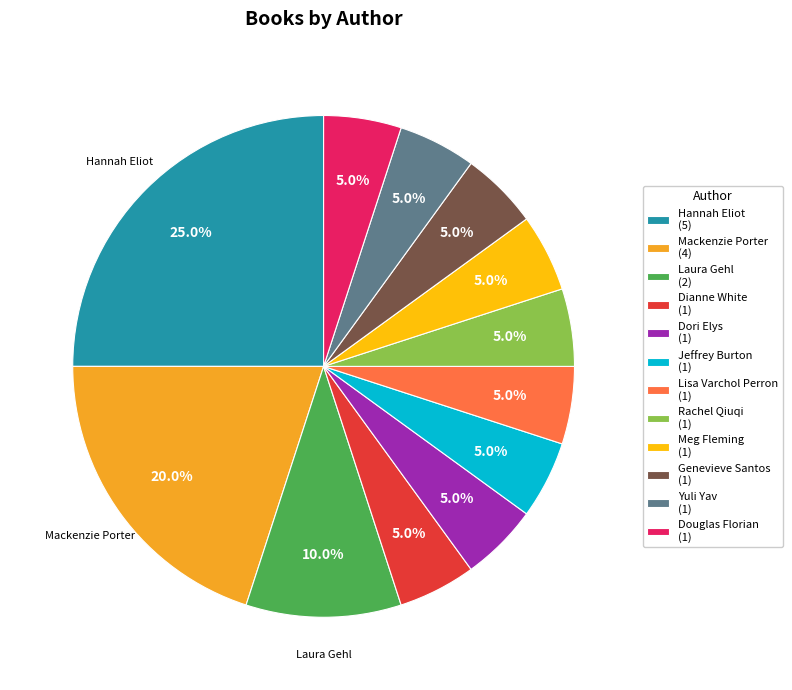

Does any single category account for the majority?

No